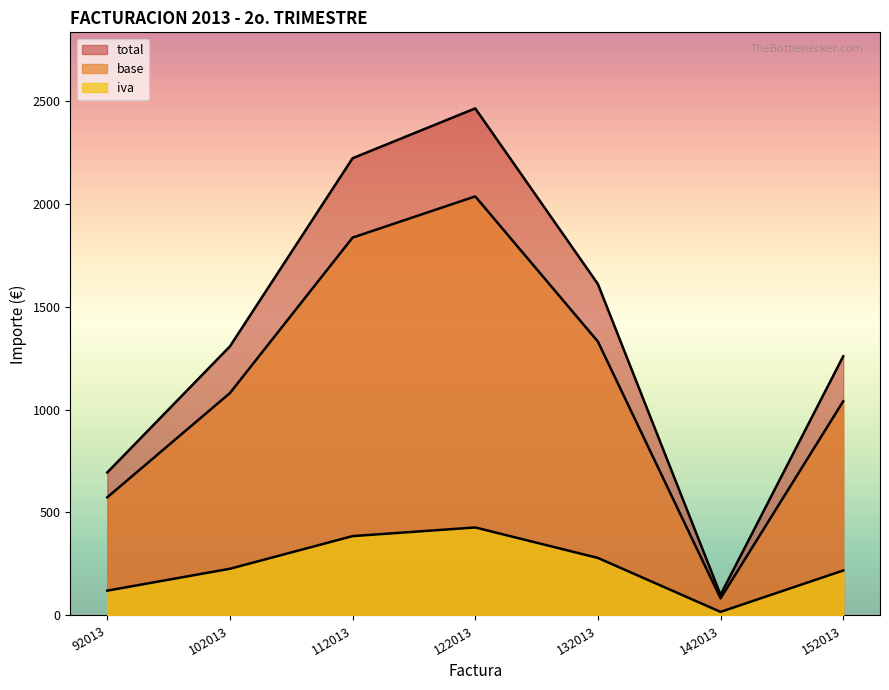

Is the value of base at 152013 greater than the value of iva at 122013?

Yes